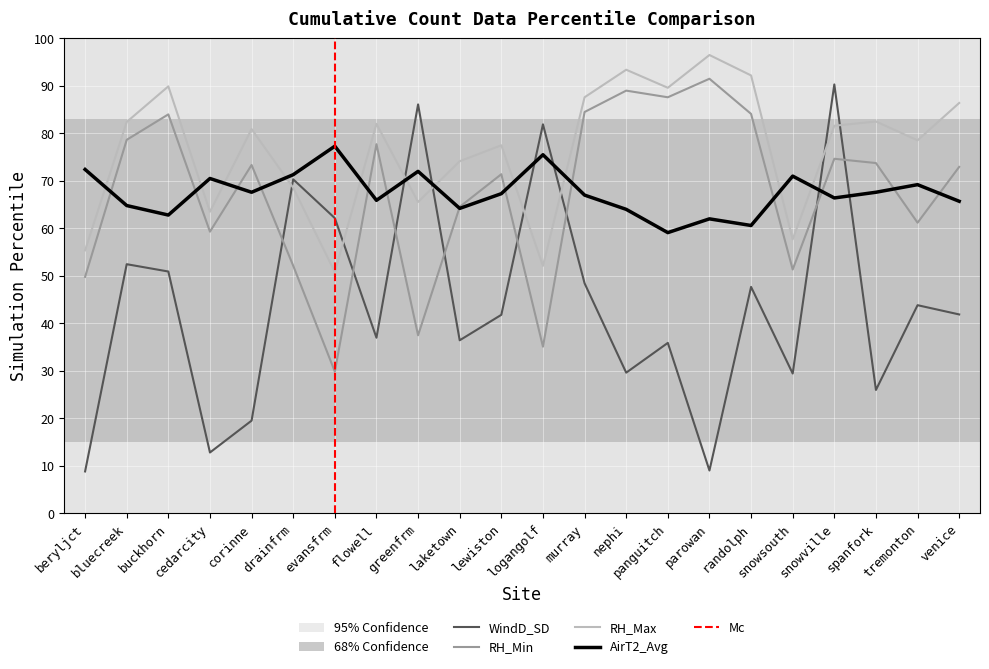

Between which two adjacent categories do AirT2_Avg and RH_Max first intersect?

beryljct and bluecreek